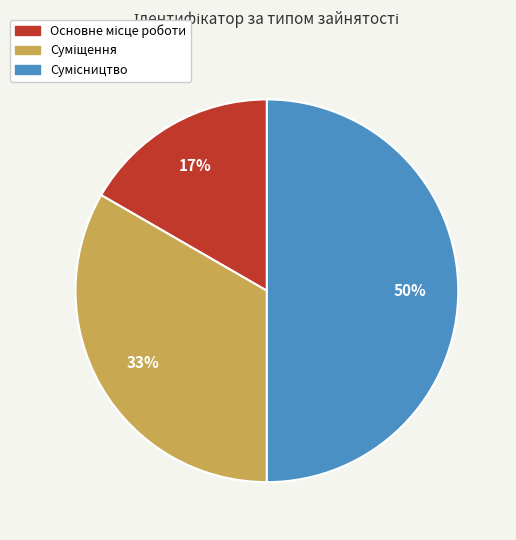

To the nearest percent, what is the average slice percentage?

33%